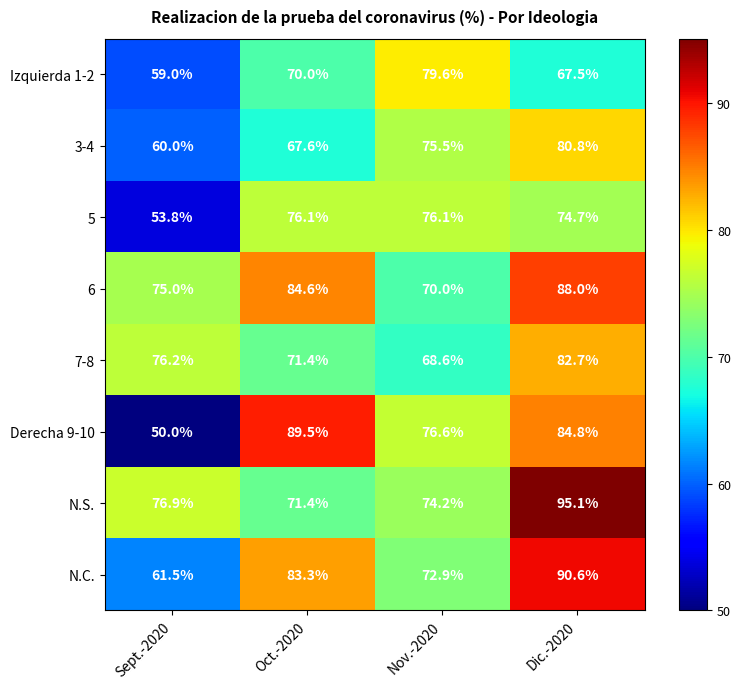

True or false: N.S. has a value of 71.4 at Oct.-2020.

True